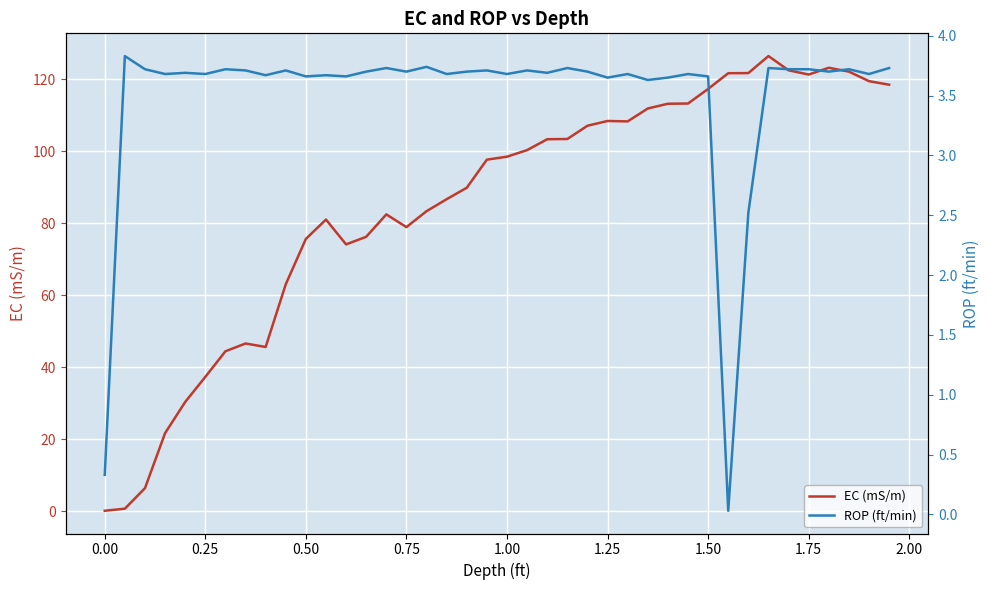

Which series has the largest total across all categories?

EC (mS/m)